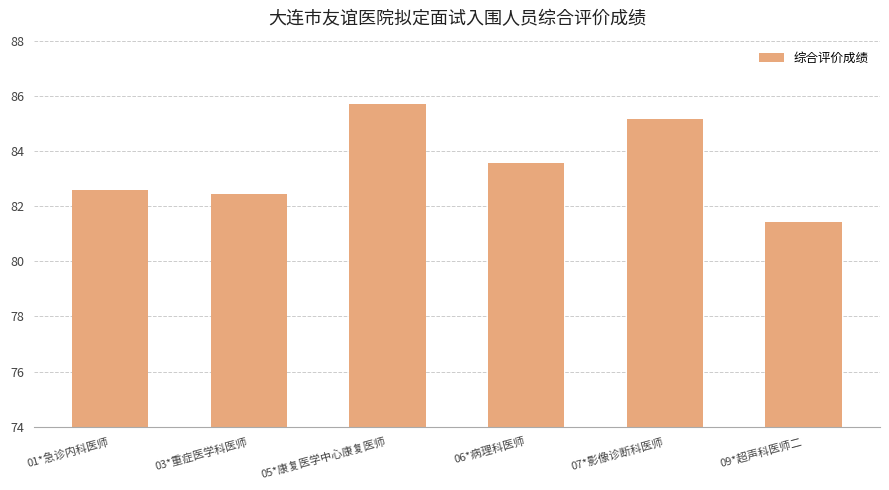

What is the change in value from 05*康复医学中心康复医师 to 06*病理科医师?

-2.1